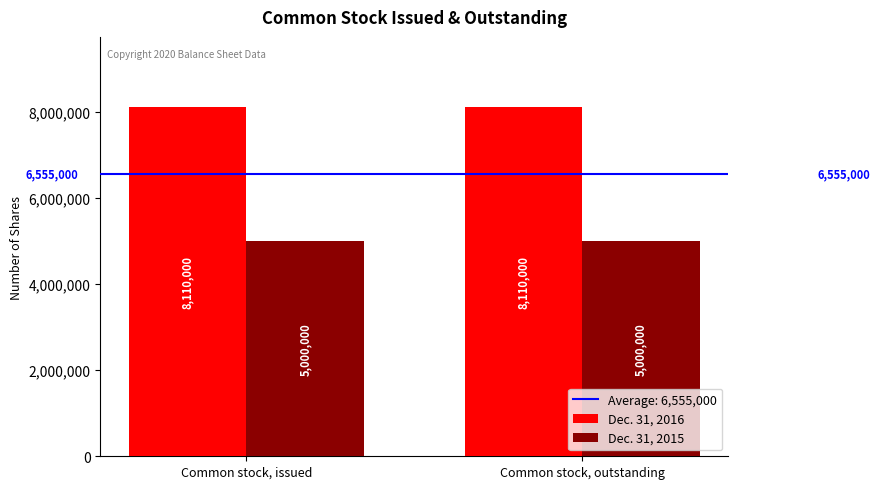

What is the label of the 2nd bar from the left?

Common stock, outstanding